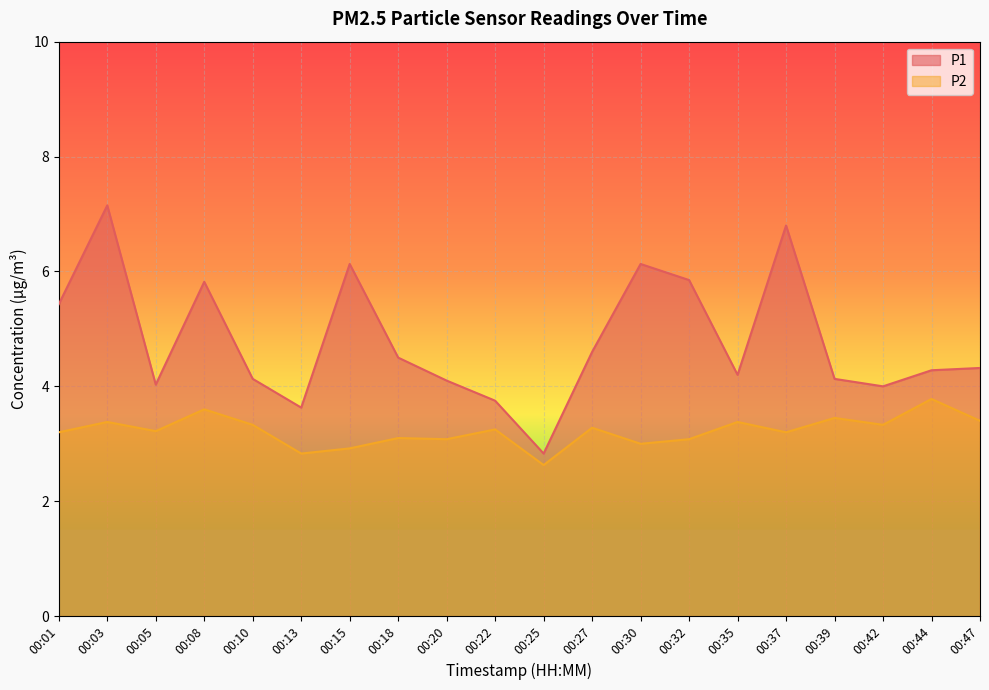

Which series has the widest spread of values?

P1